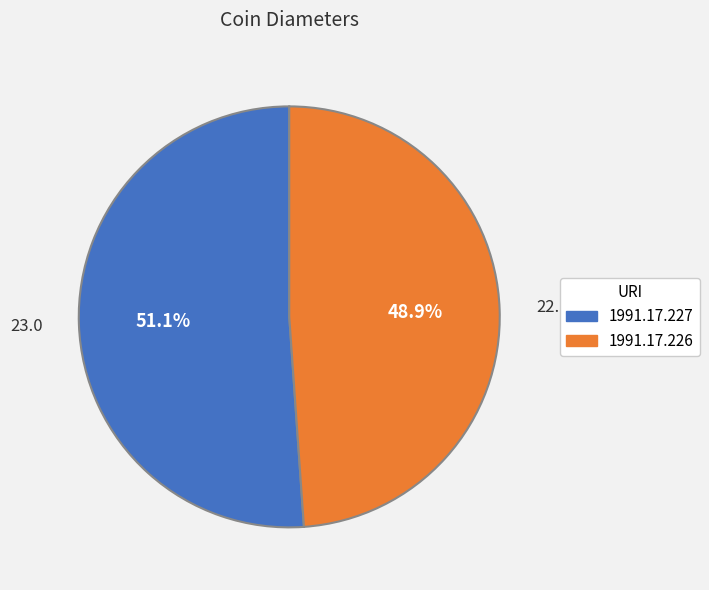

Combined, what portion of the pie is 1991.17.227 and 1991.17.226?

100.0%